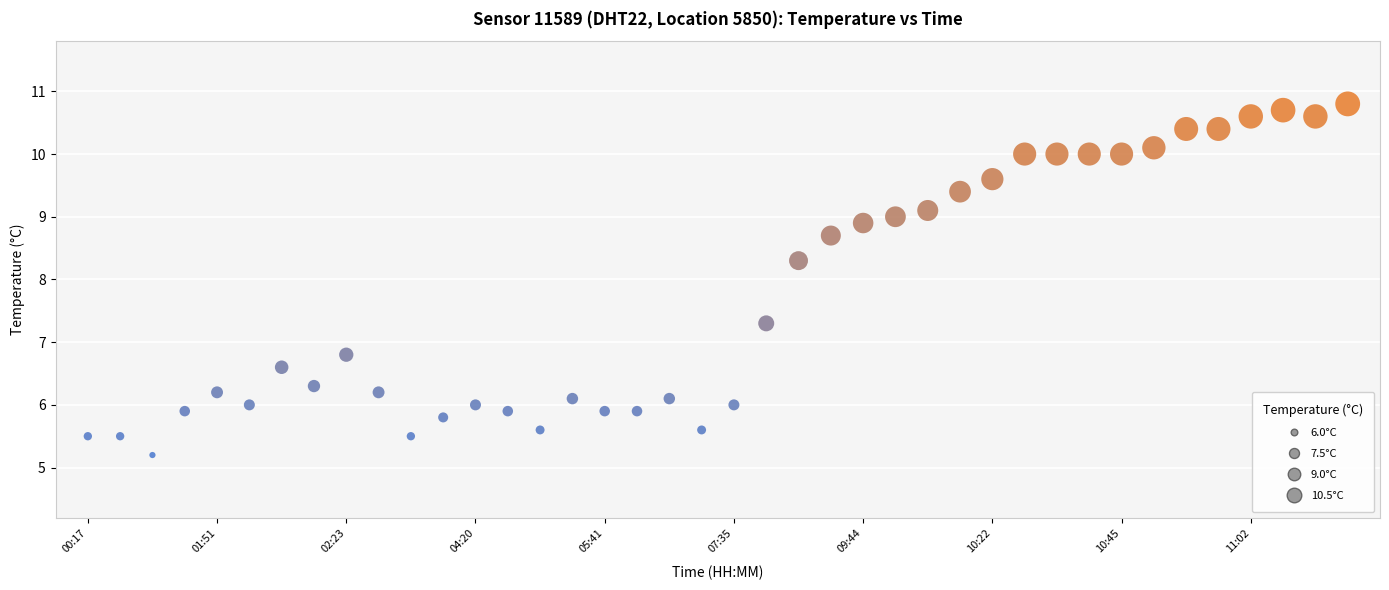

What Y value in the scatter plot is closest to 8?

8.3